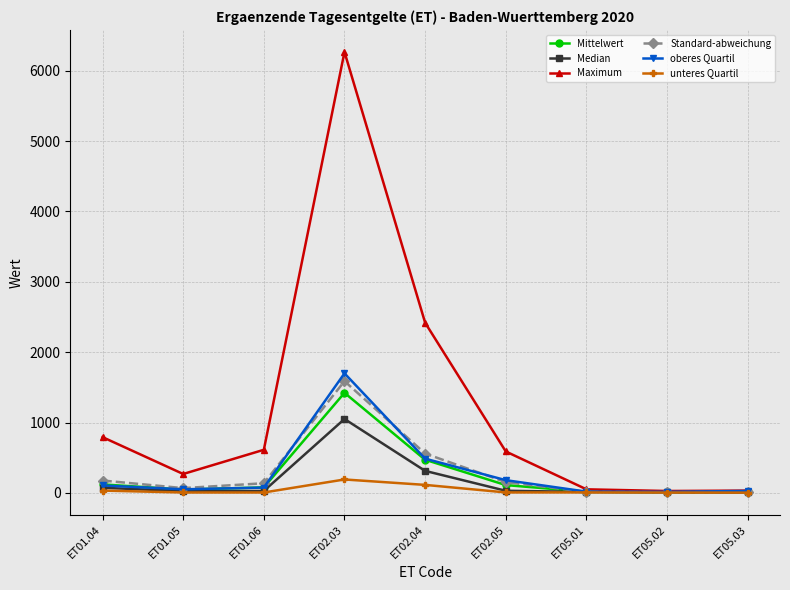

What is the label of the 1st point from the right?

ET05.03